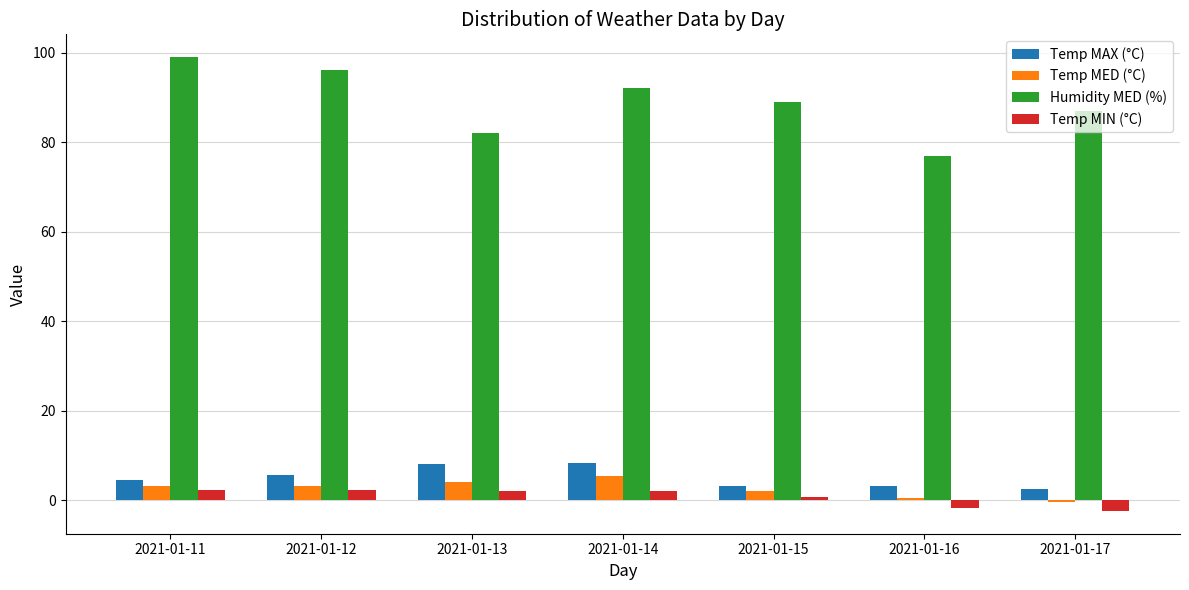

Count the number of categories in the chart.

7